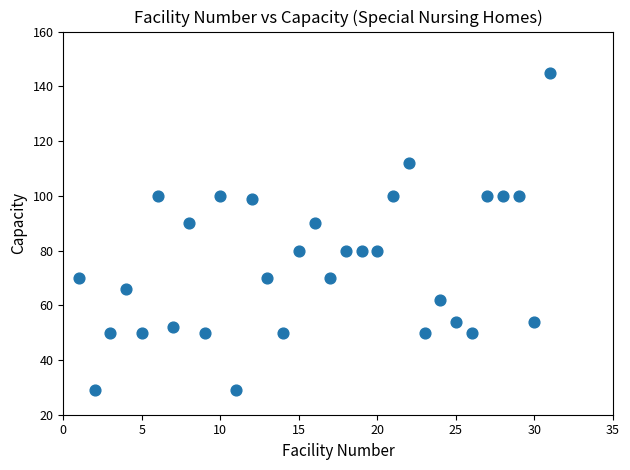

What is the range of Y values (max minus min)?

116